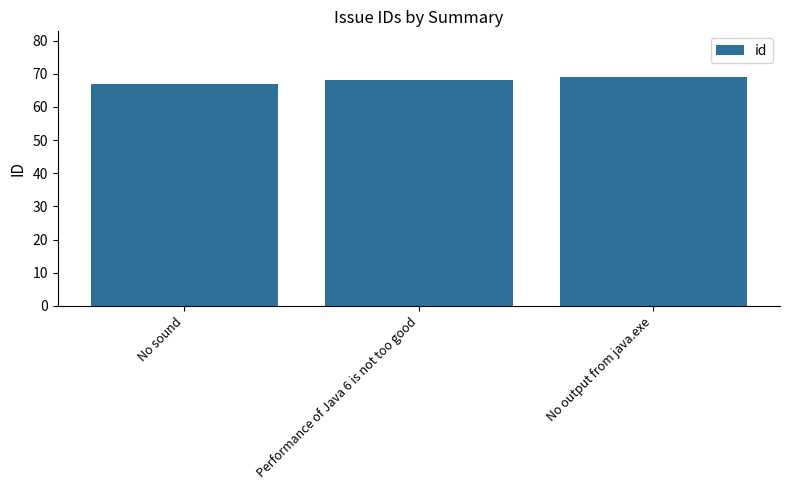

What is the value of the 2nd bar from the left?

68